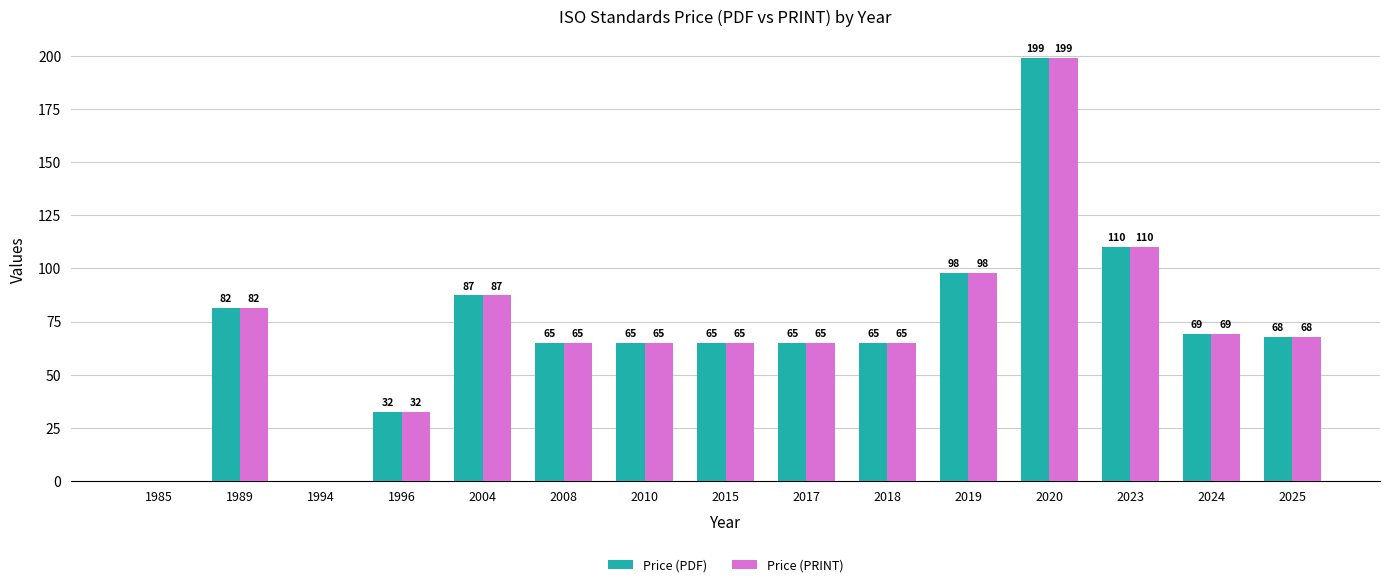

What is the maximum value shown in the chart?

199.0